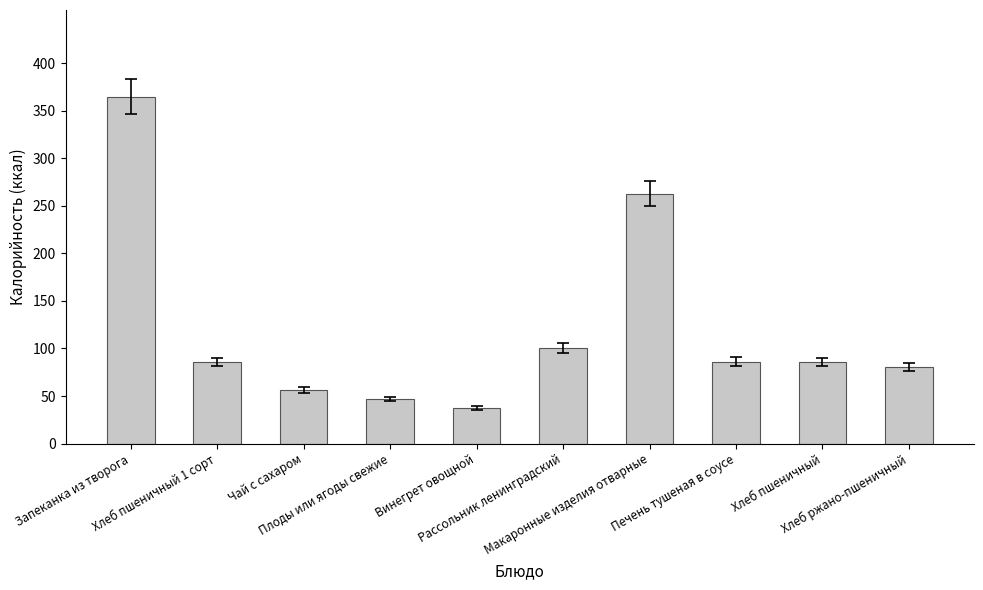

Which has a higher value, Чай с сахаром or Хлеб пшеничный?

Хлеб пшеничный